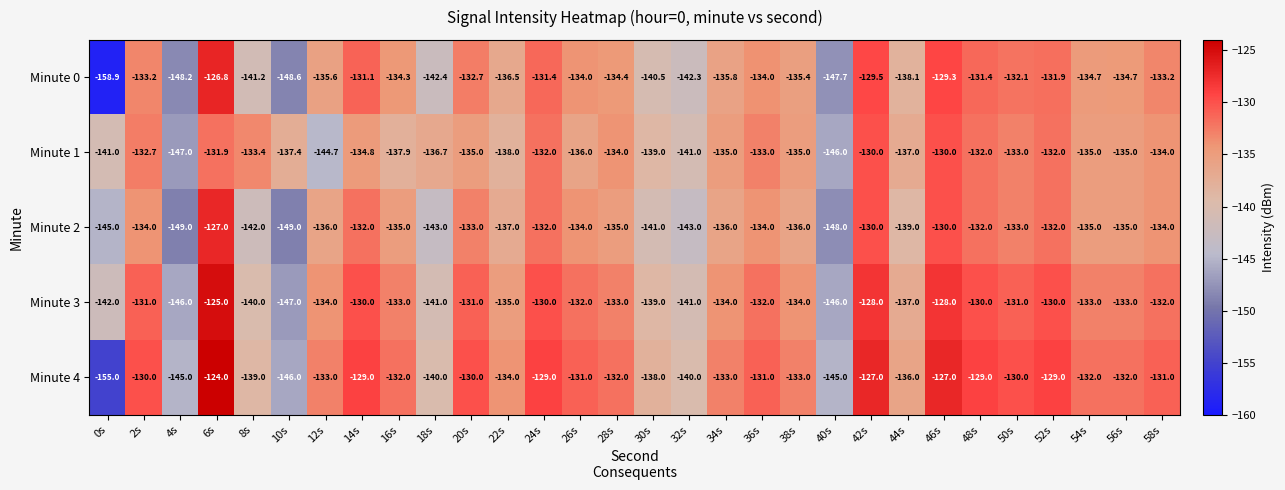

At 14s, list the series in order from smallest to largest.

Minute 1, Minute 2, Minute 0, Minute 3, Minute 4